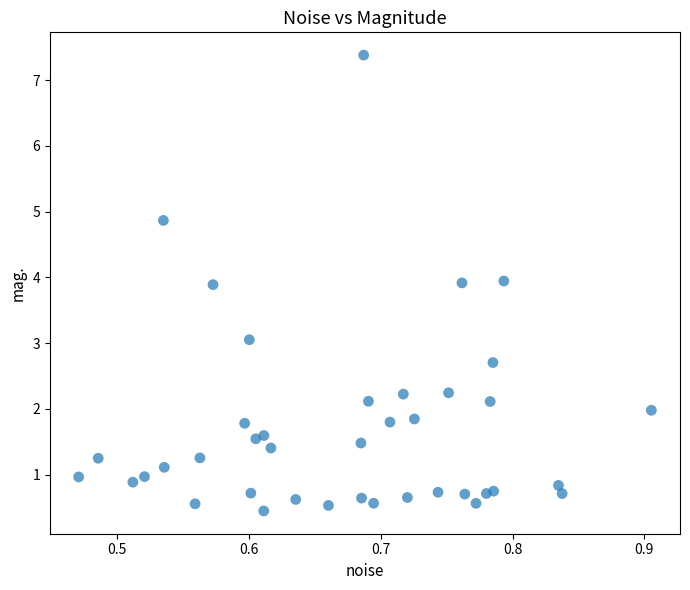

What is the range of X values (max minus min)?

0.4